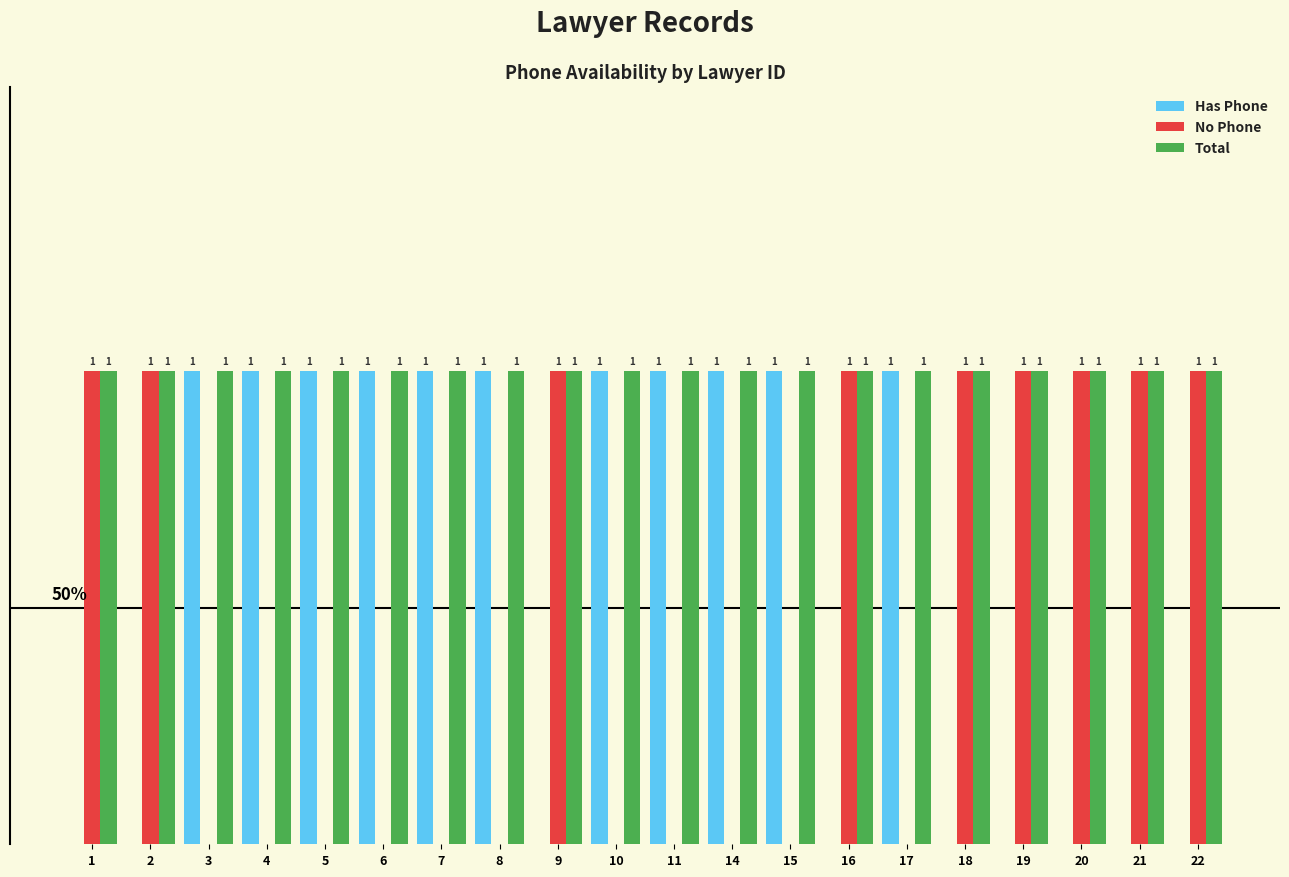

Is the value of Total at 8 greater than the value of Has Phone at 1?

Yes